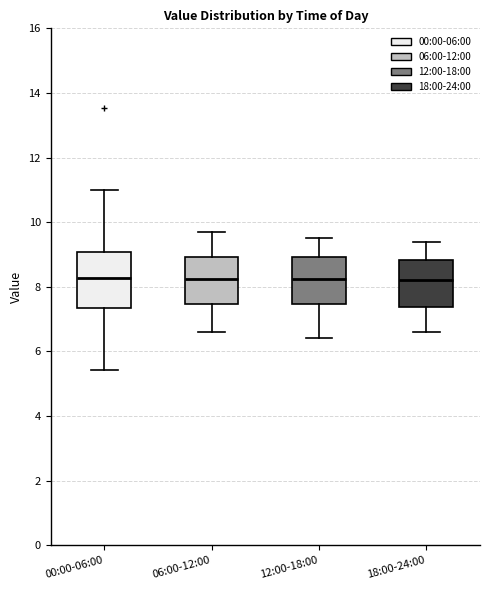

Reading left to right, read every box against the y-axis: the position of its median line, the range the box covers, and the ends of its whiskers. The values are not printed on the chart, so give them approximately, as read against the axis.

00:00-06:00: median 8.2, box 7.4 to 9.0, whiskers 5.4 to 11.0
06:00-12:00: median 8.2, box 7.4 to 9.0, whiskers 6.6 to 9.8
12:00-18:00: median 8.2, box 7.4 to 9.0, whiskers 6.4 to 9.6
18:00-24:00: median 8.2, box 7.4 to 8.8, whiskers 6.6 to 9.4